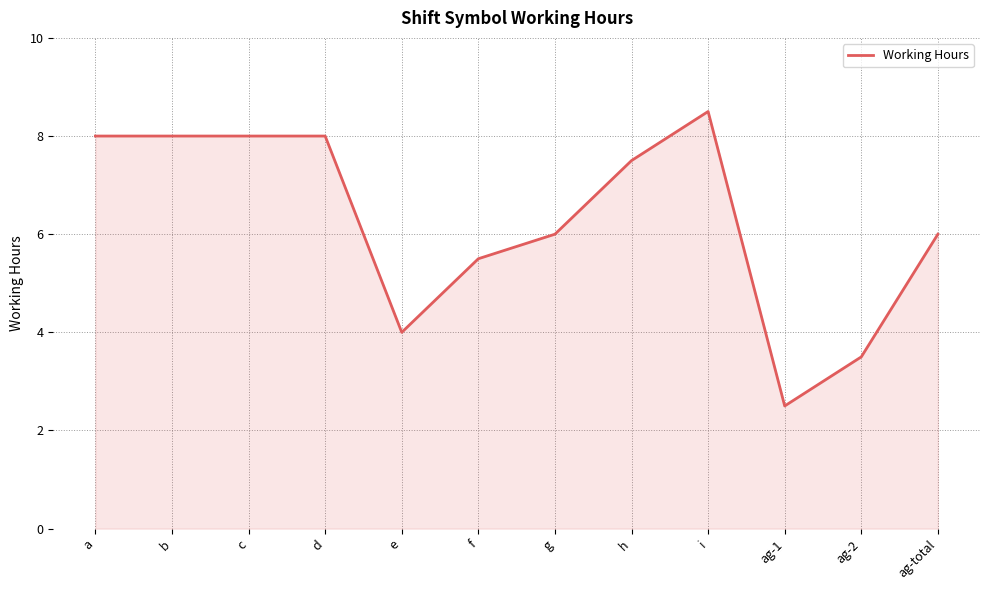

What is the maximum value shown in the chart?

8.5